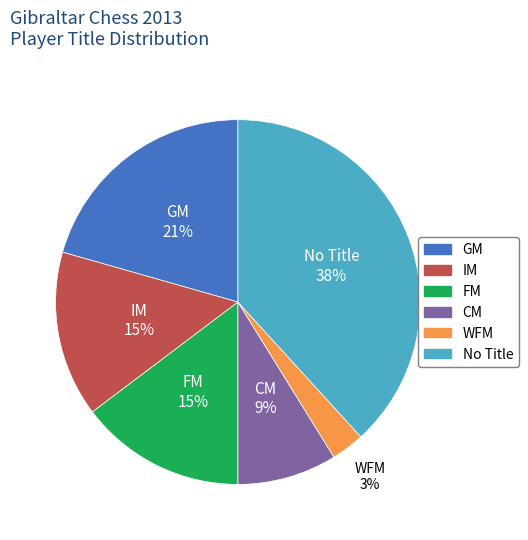

To the nearest percent, what is the difference between the largest and smallest slice percentages?

35%